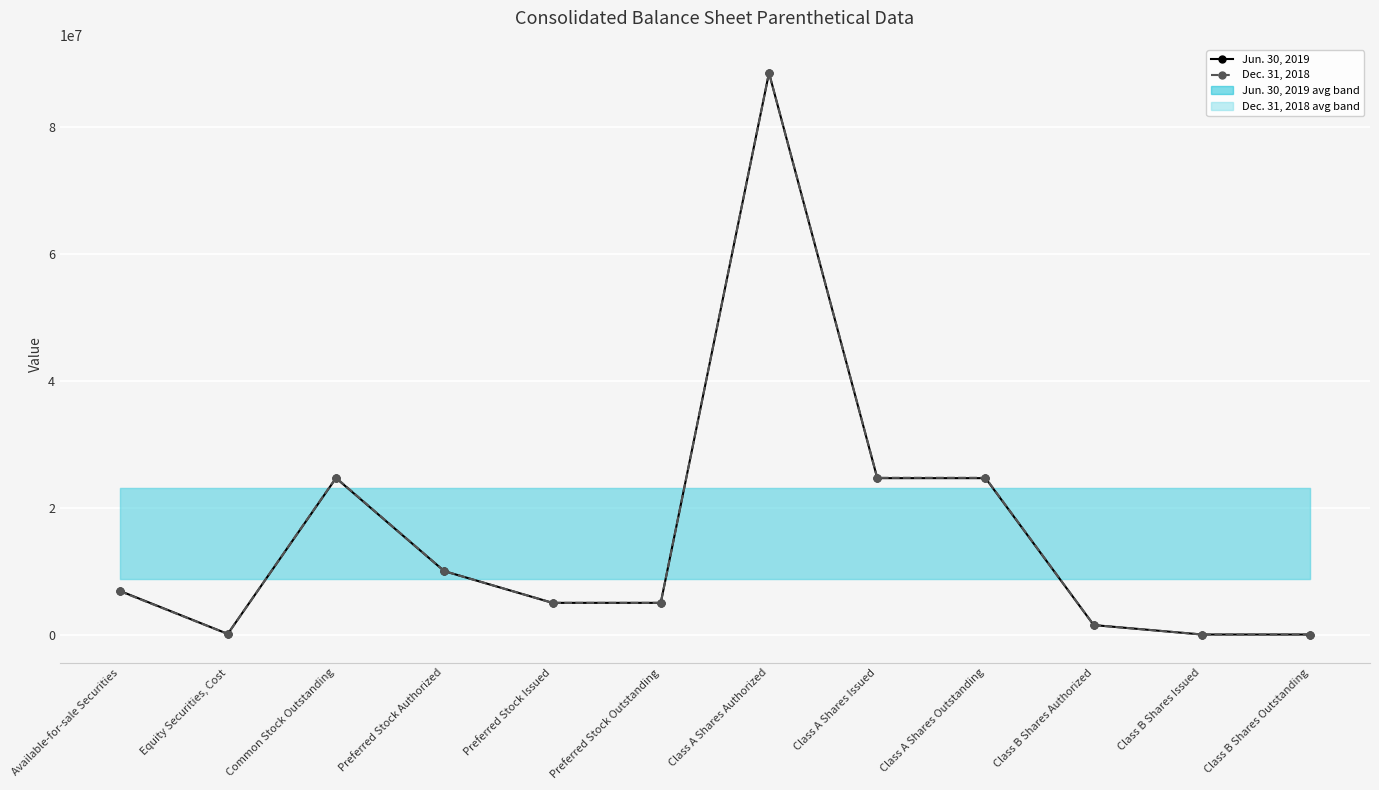

Rank the categories by Jun. 30, 2019 value from lowest to highest.

Class B Shares Issued, Class B Shares Outstanding, Equity Securities, Cost, Class B Shares Authorized, Preferred Stock Issued, Preferred Stock Outstanding, Available-for-sale Securities, Preferred Stock Authorized, Class A Shares Issued, Class A Shares Outstanding, Common Stock Outstanding, Class A Shares Authorized